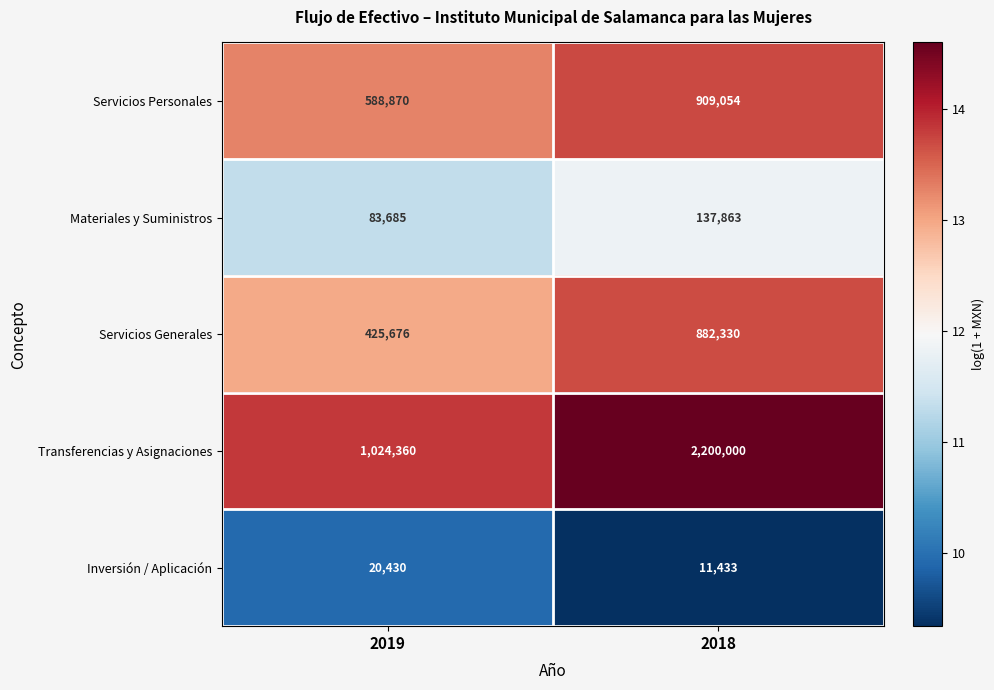

What is the difference between the highest and lowest values at 2019?

1003930